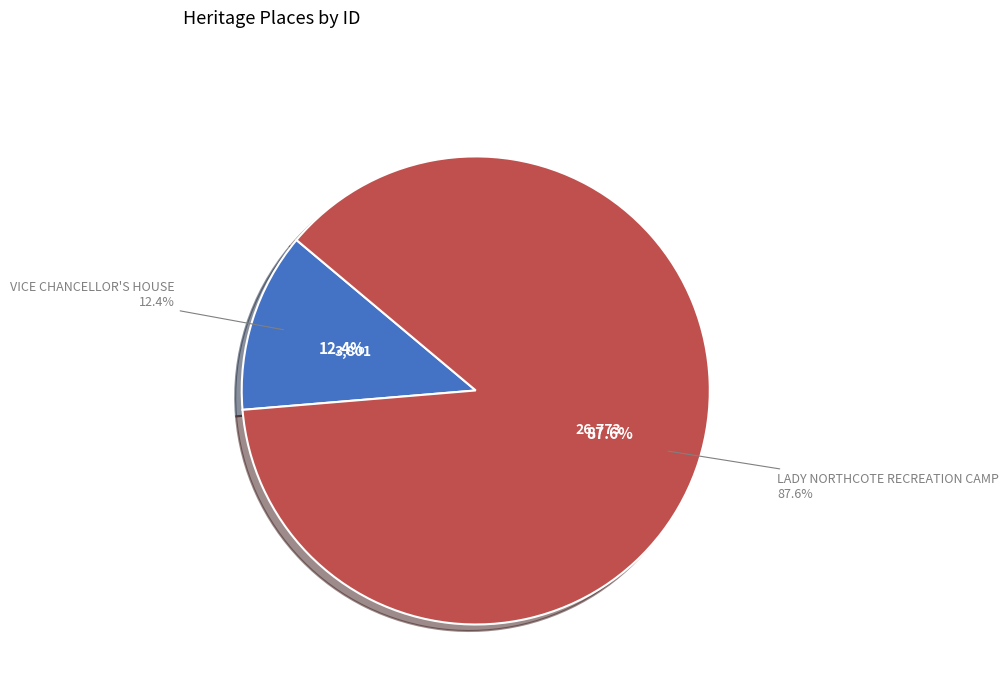

Does VICE CHANCELLOR'S HOUSE account for over 50% of the chart?

No